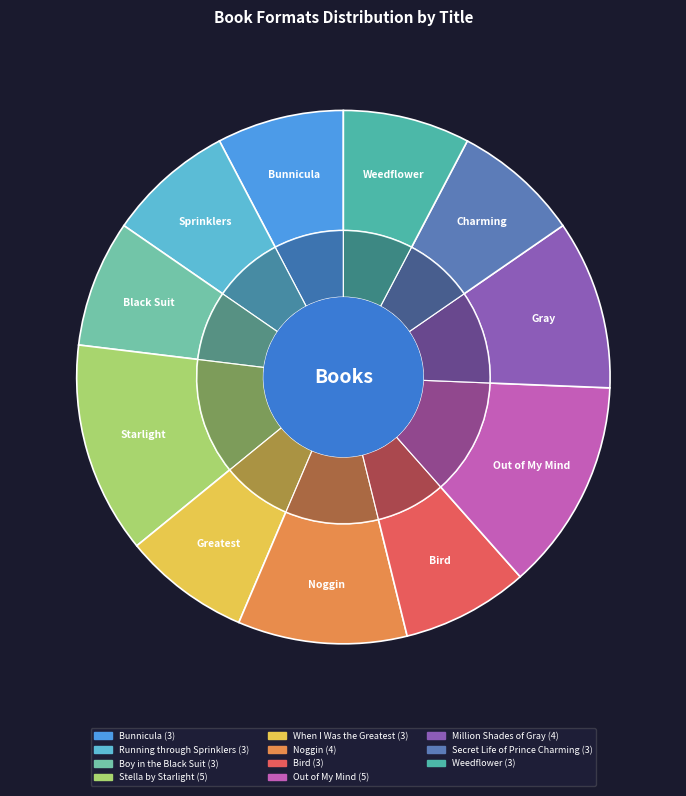

Approximately how many times larger is the value at Running through Sprinklers compared to Weedflower?

1.0